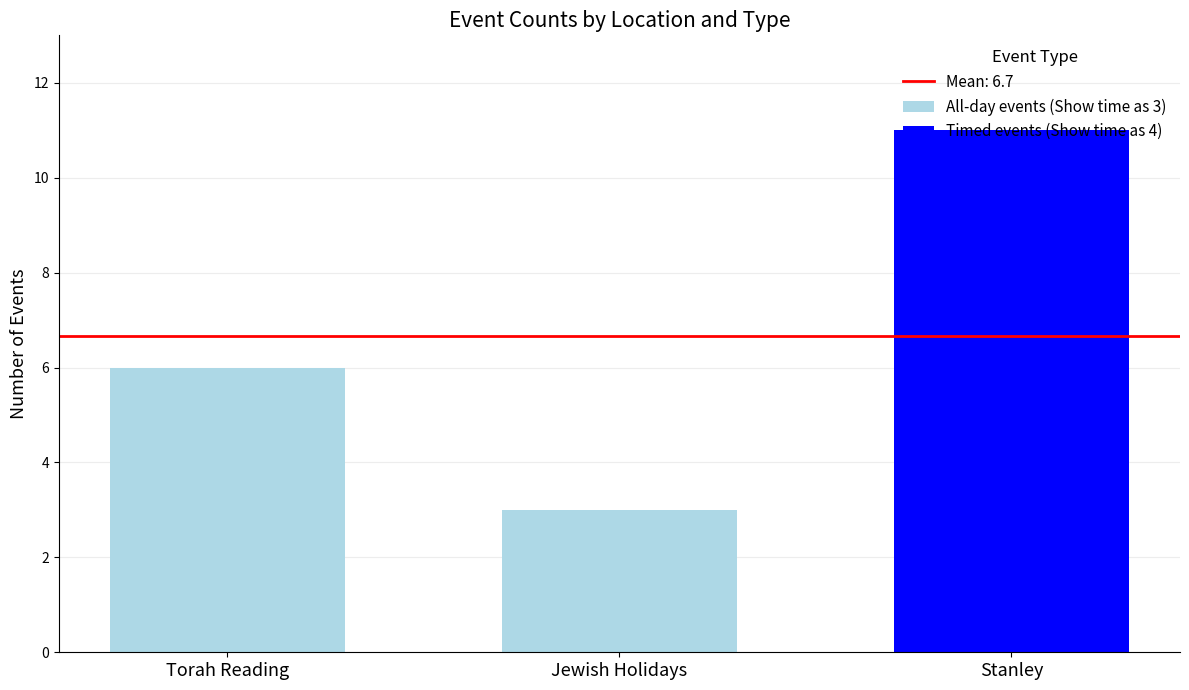

Is it true that All-day events (Show time as 3) equals 6 at Torah Reading?

True